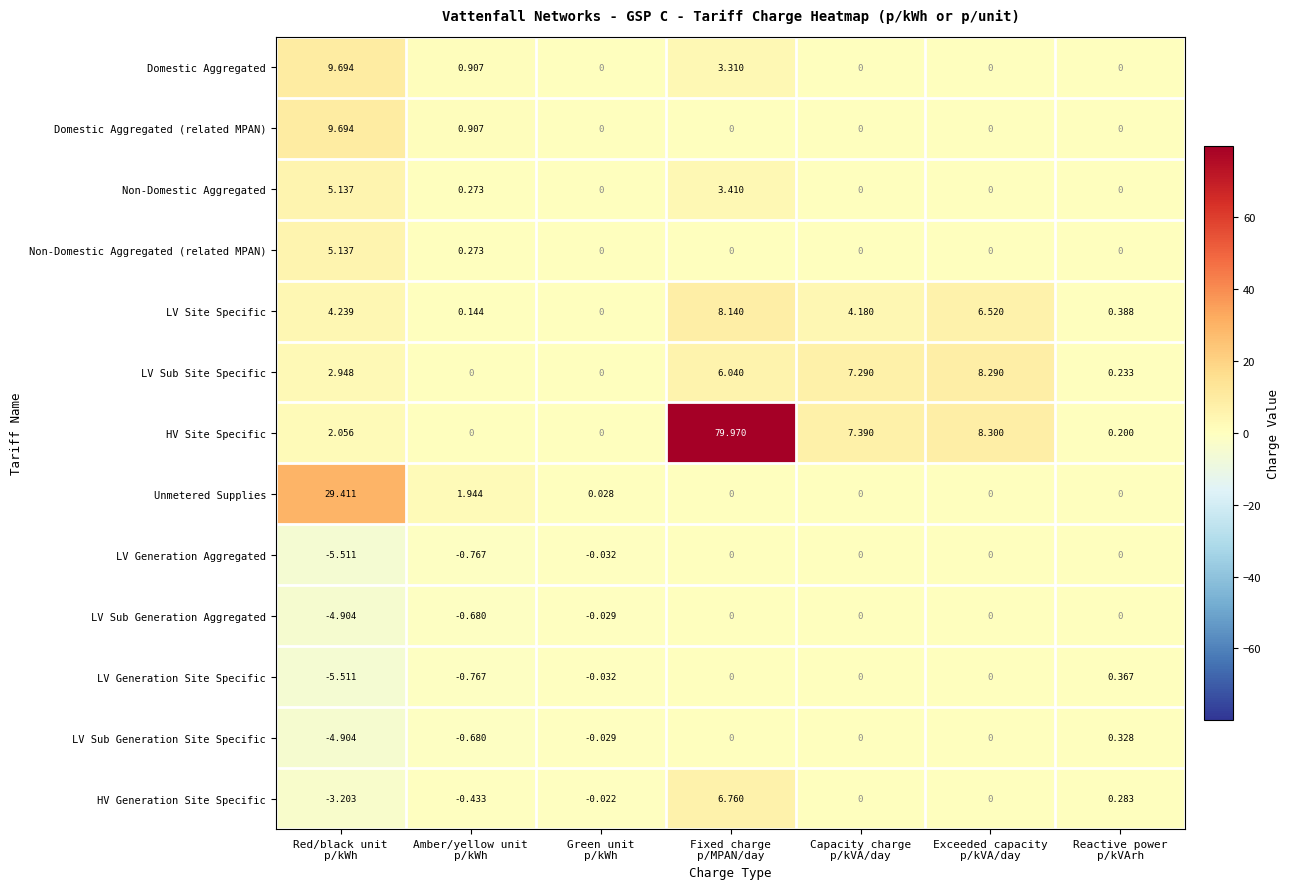

At which category is the sum across all series the highest?

Fixed charge
p/MPAN/day